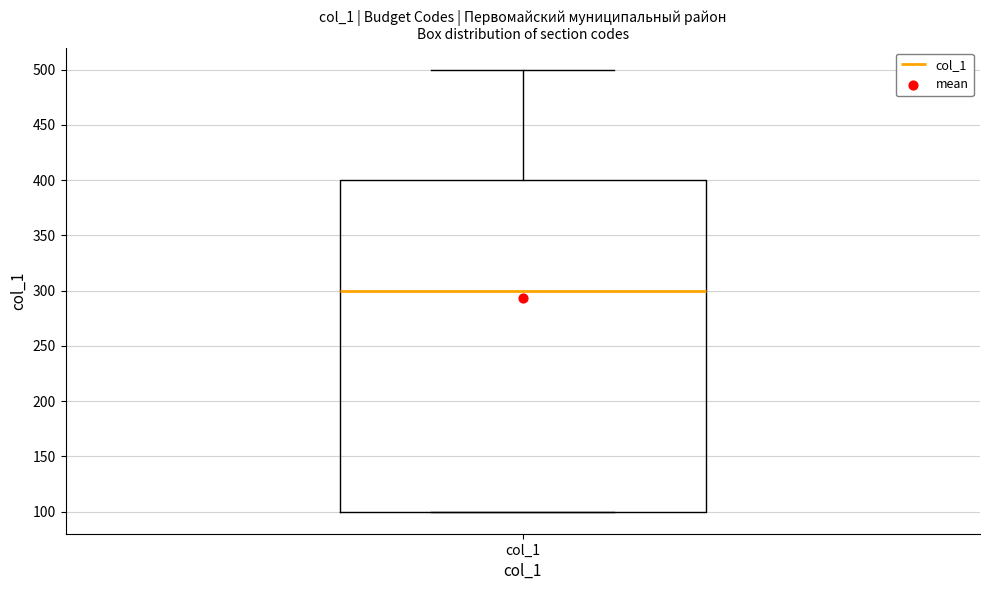

Read this box plot against the y-axis: the position of the median line, the range covered by the box, and the ends of both whiskers. The values are not printed on the chart, so give them approximately, as read against the axis.

median 300, box 100 to 400, whiskers 100 to 500